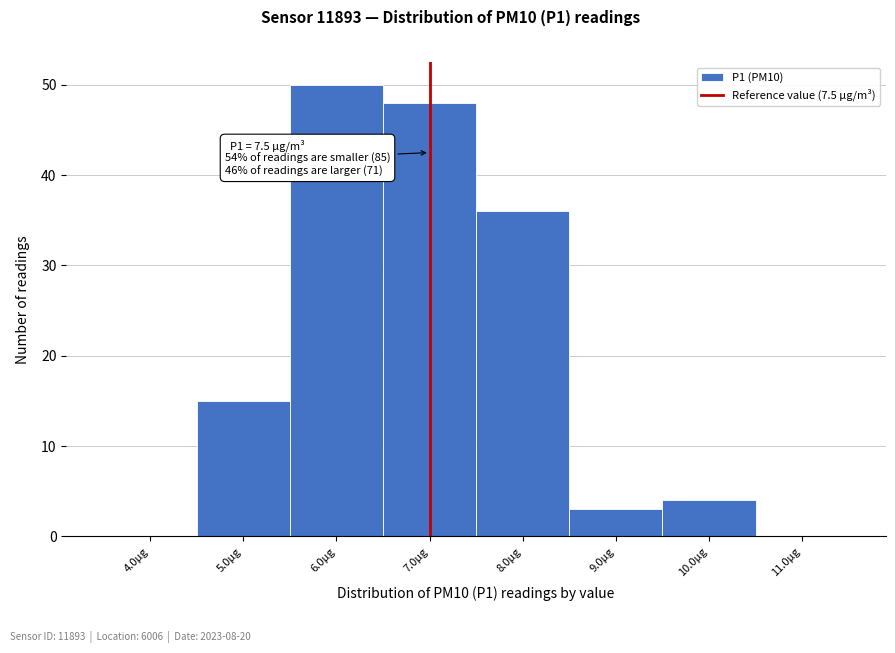

Reading right to left, transcribe all the data shown in this chart.

11.0µg=0	10.0µg=4	9.0µg=3	8.0µg=36	7.0µg=48	6.0µg=50	5.0µg=15	4.0µg=0